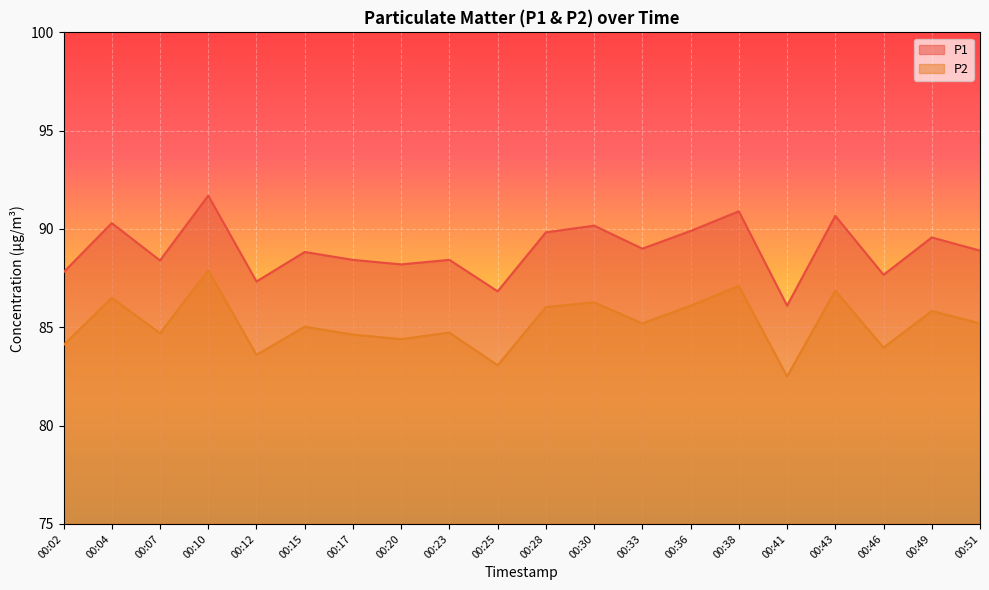

What are all the series names shown in the legend?

P1, P2